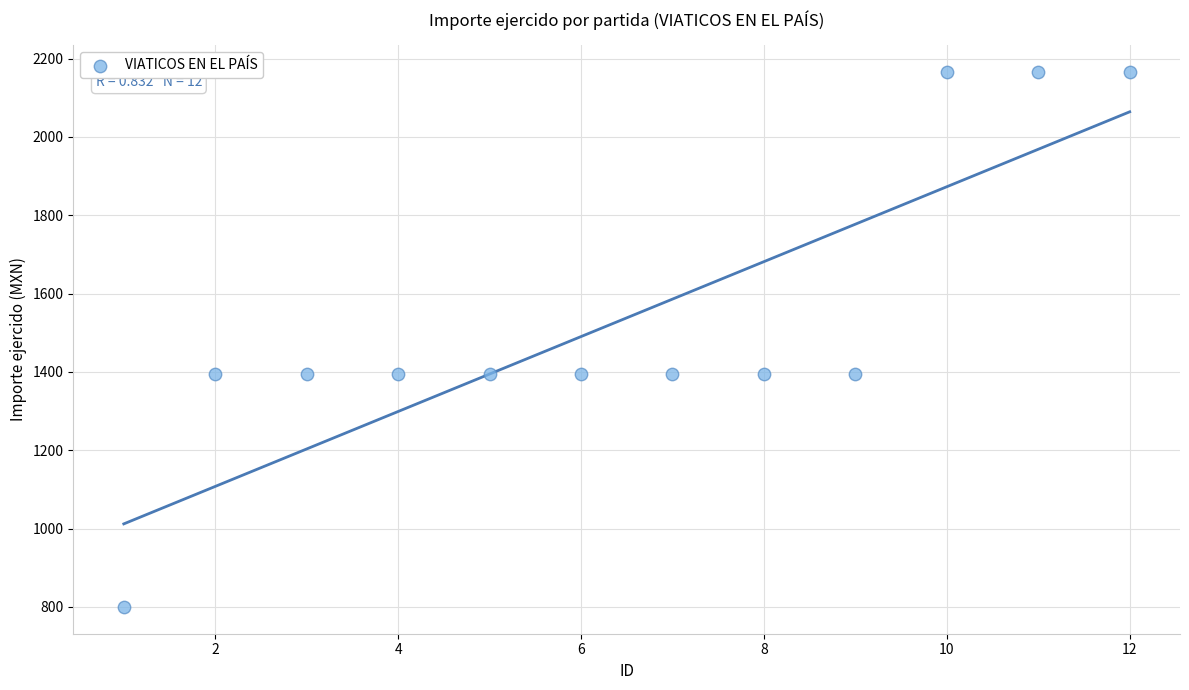

What is the average Y value?

1538.0